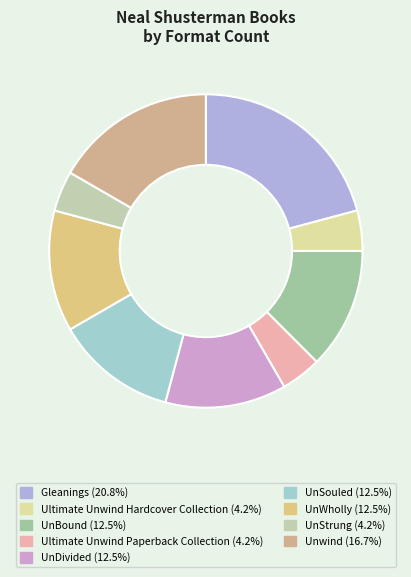

Count the number of slices in the pie.

9